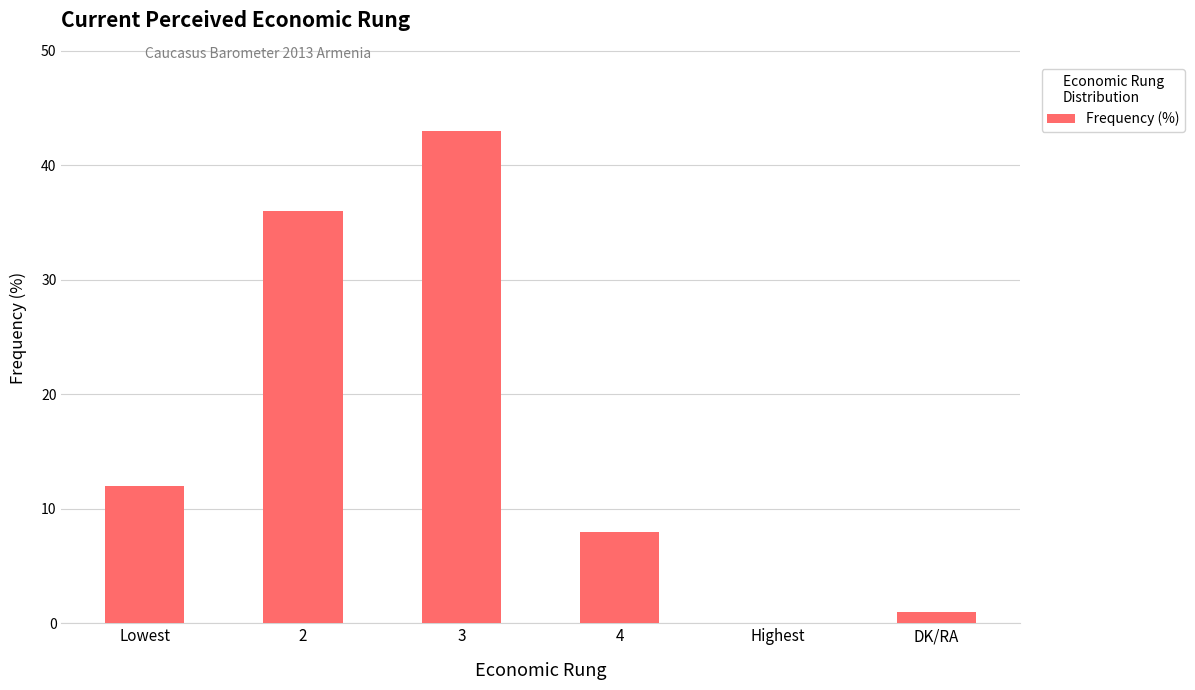

What is the sum of all values?

100